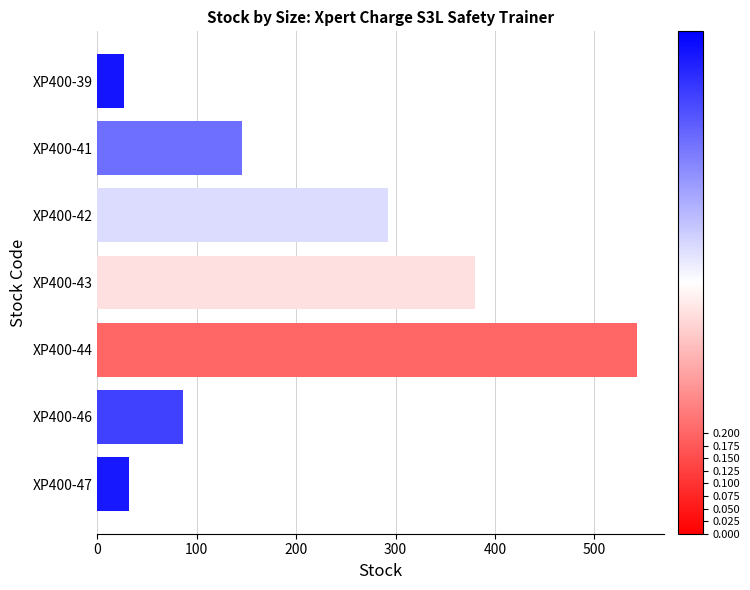

What is the ratio of the value at XP400-42 to the value at XP400-39?

10.8